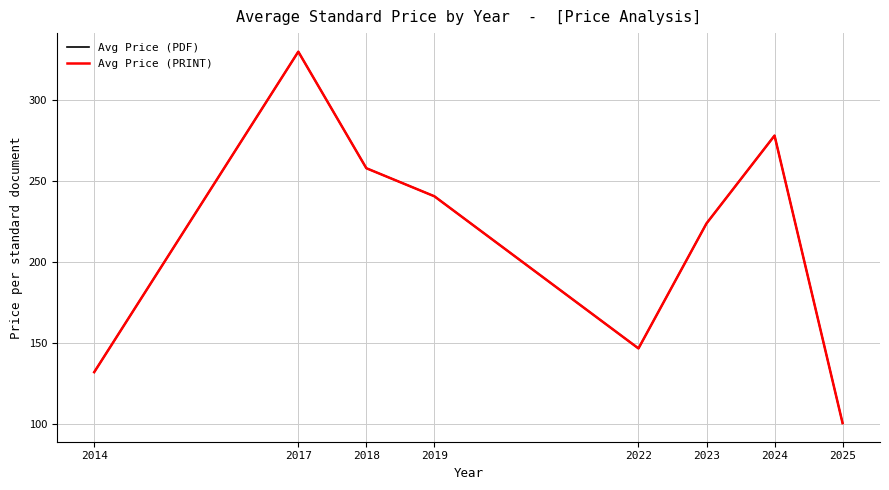

Between 2025 and 2022, which is larger?

2022